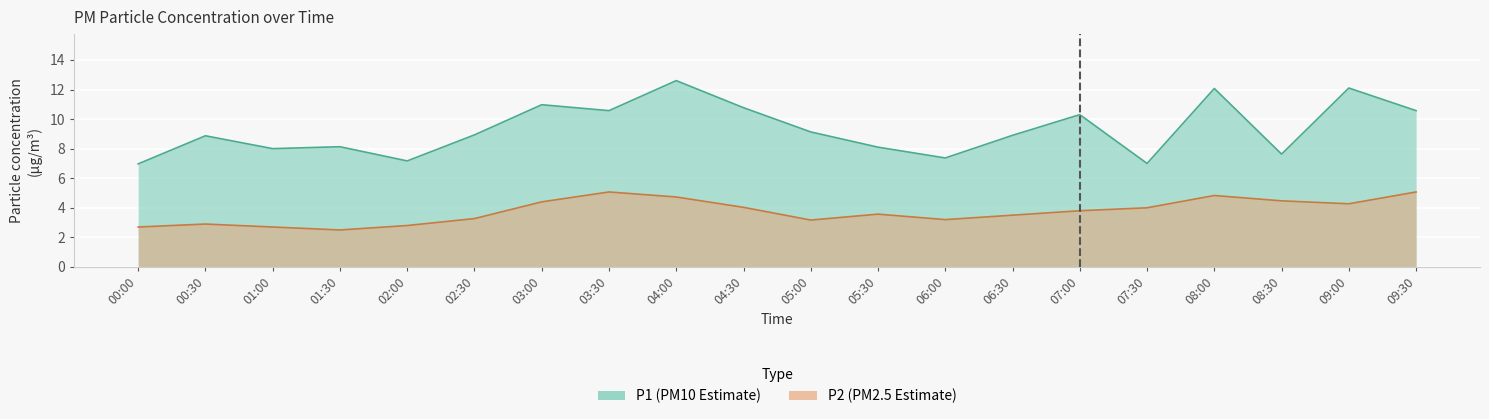

Rank the categories by P1 value from highest to lowest.

04:00, 09:00, 08:00, 03:00, 04:30, 03:30, 09:30, 07:00, 05:00, 02:30, 06:30, 00:30, 01:30, 05:30, 01:00, 08:30, 06:00, 02:00, 07:30, 00:00